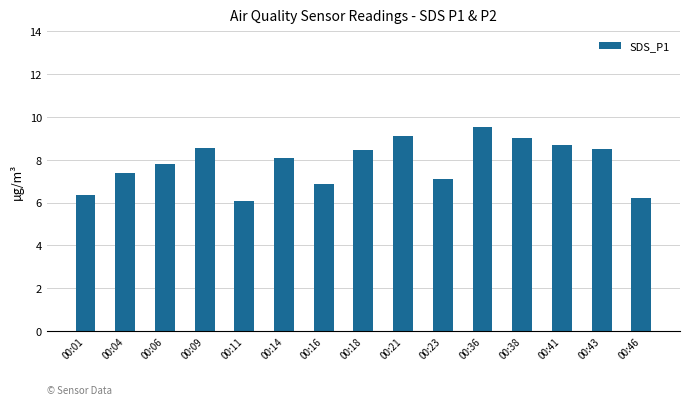

Reading right to left, transcribe all the data shown in this chart.

6.2	8.5	8.7	9.0	9.5	7.1	9.1	8.5	6.9	8.1	6.1	8.5	7.8	7.4	6.4